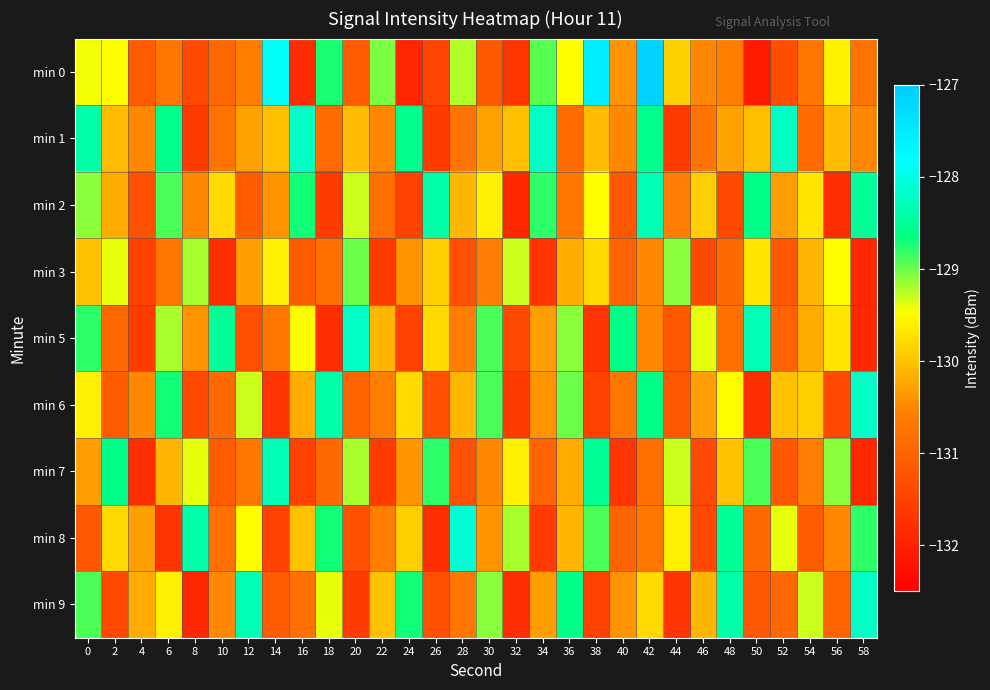

How many data points does each series have?

30